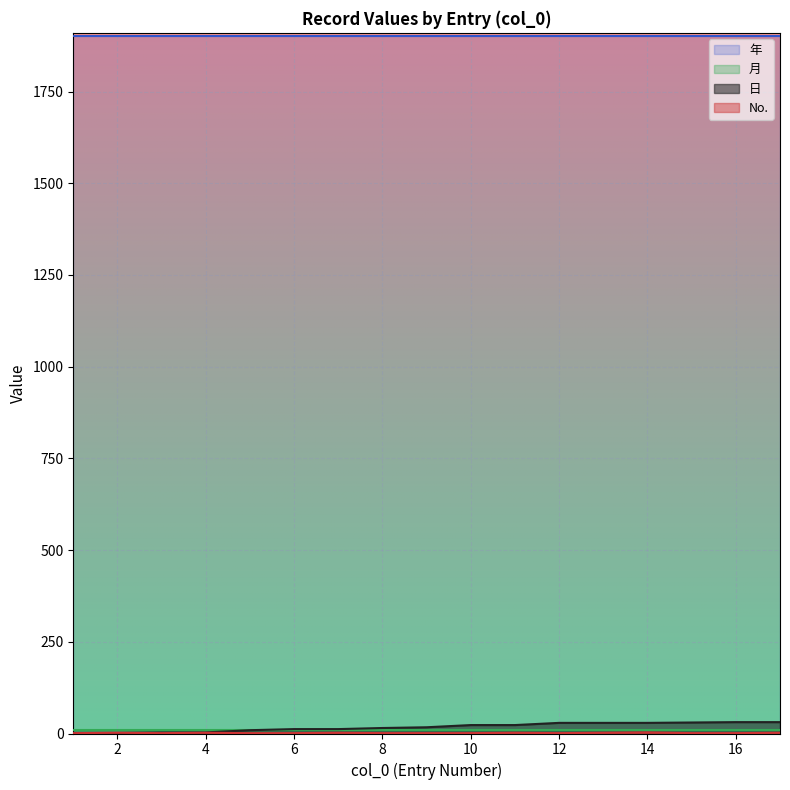

What is the greatest value displayed?

1902